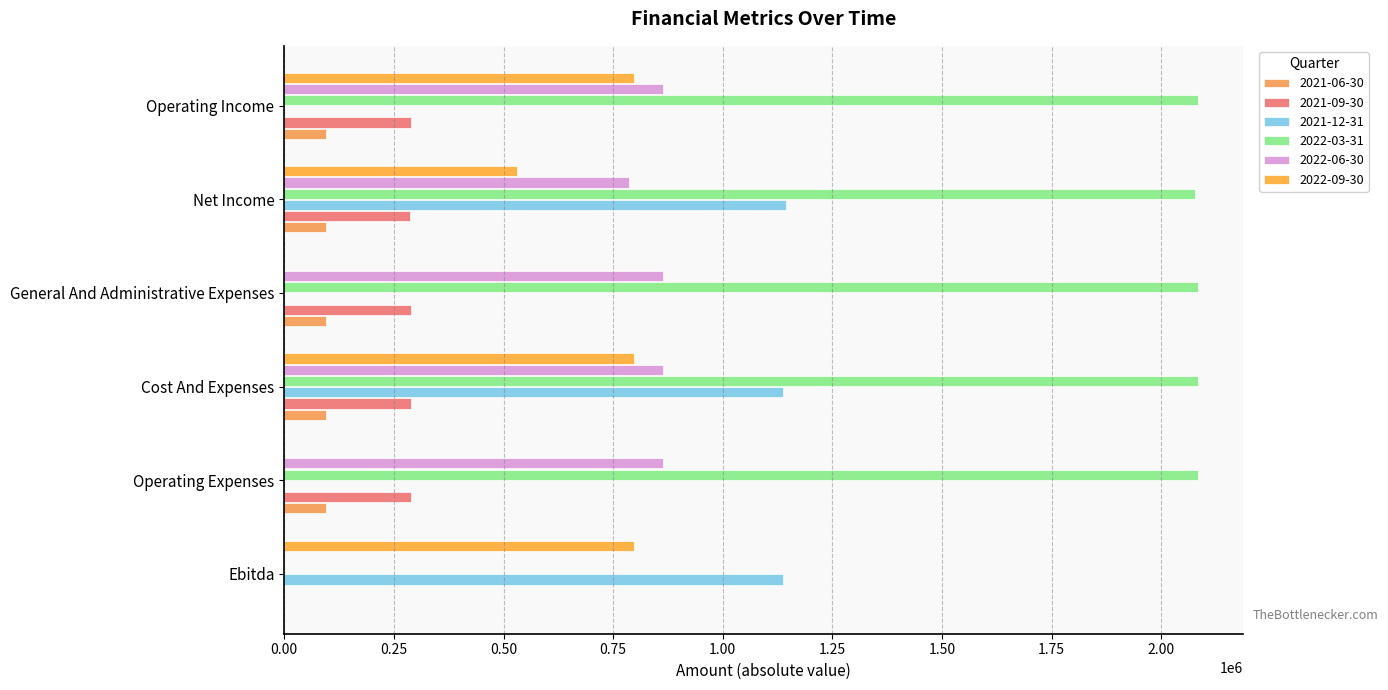

At which label is 2022-03-31 closest to 1041419?

Net Income